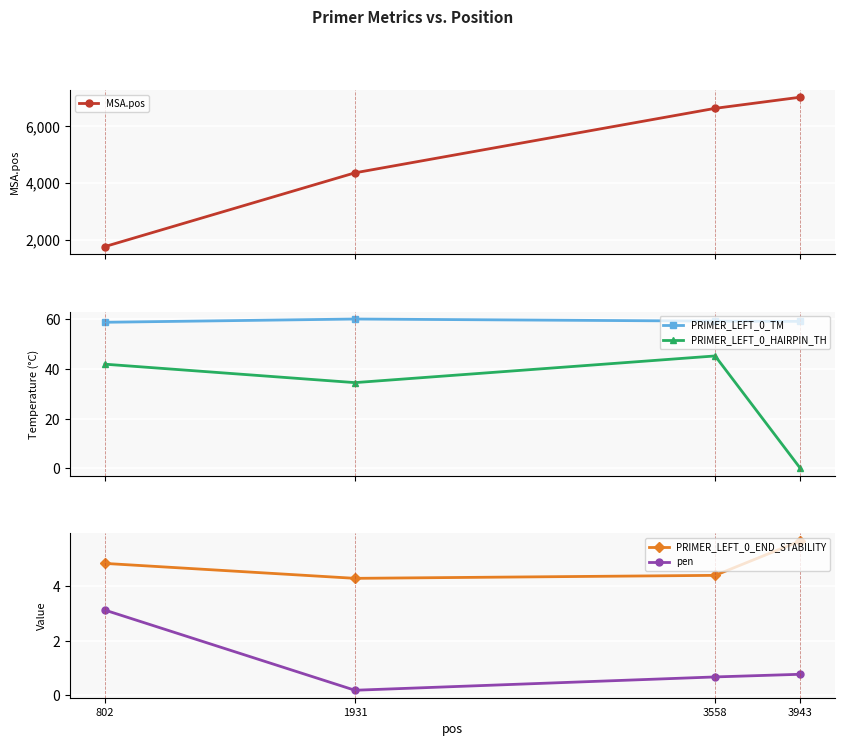

How many data points does each series have?

4